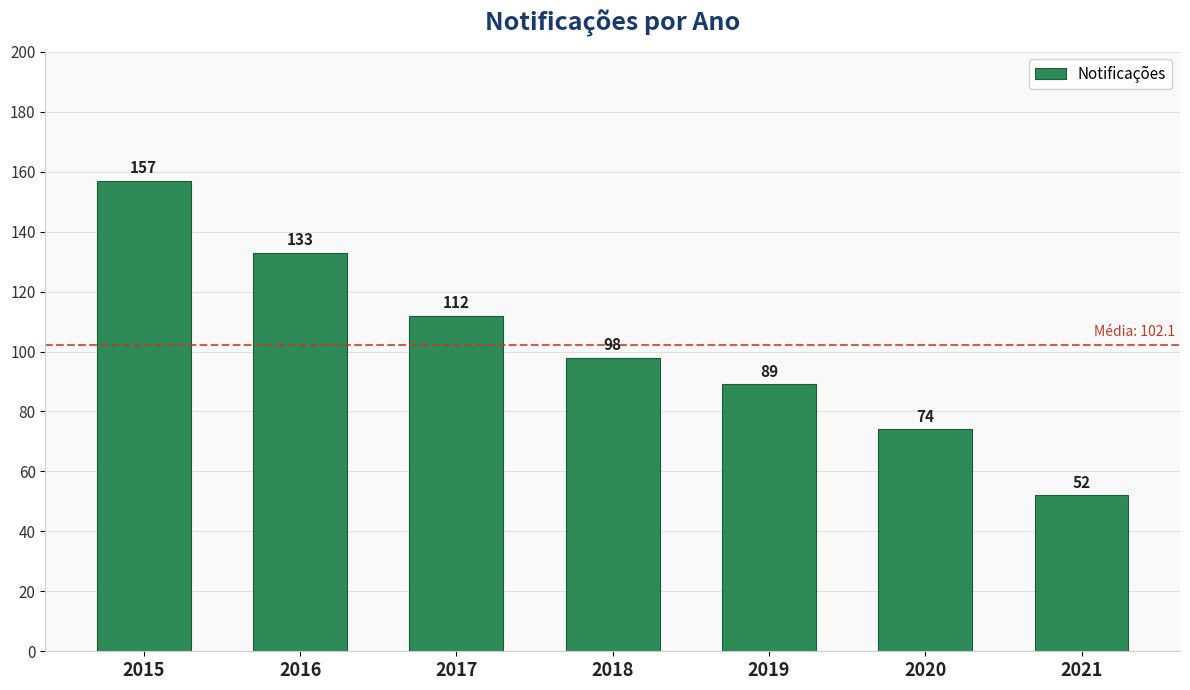

At which label is the value closest to 104?

2018